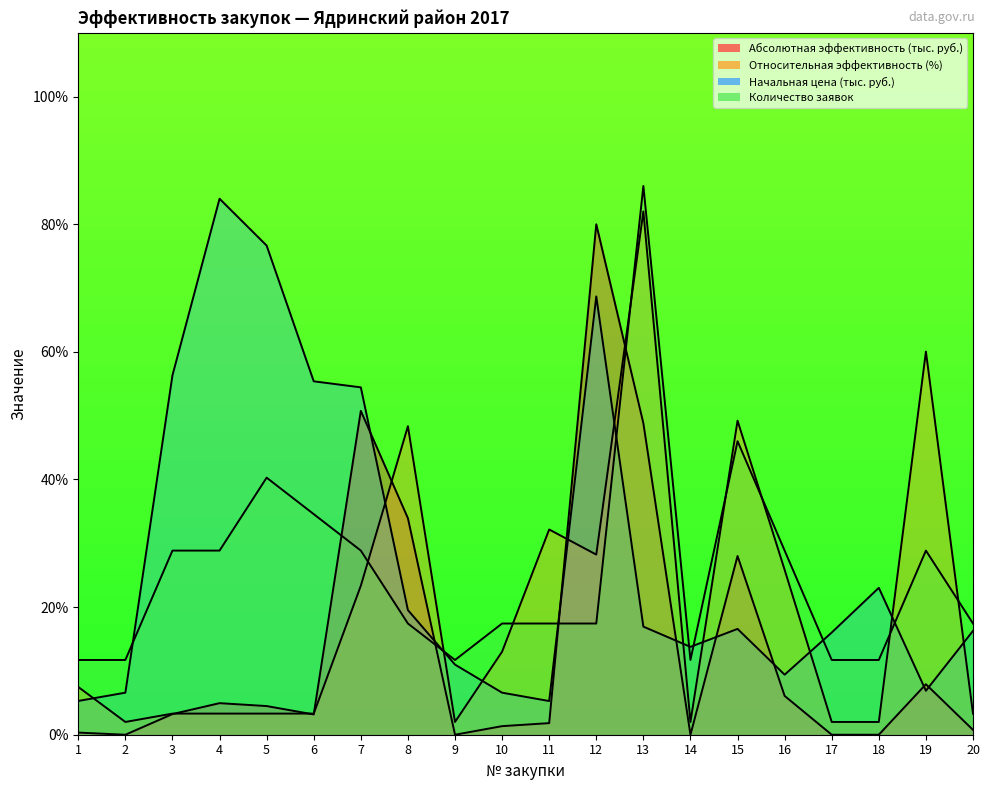

What is the value of the Абсолютная эффективность (тыс. руб.) point at the 13th from the left?

48.8